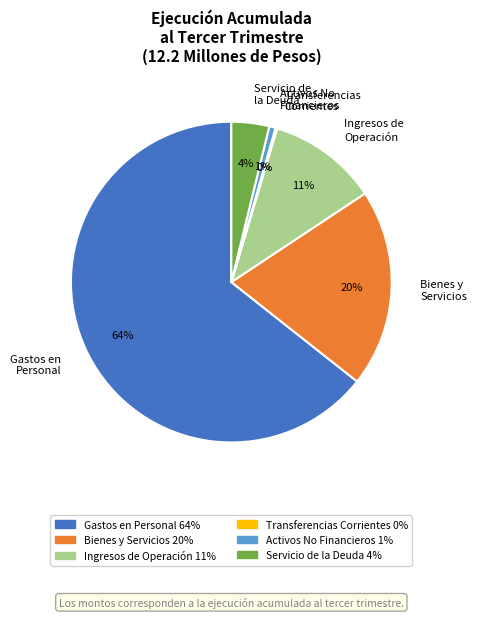

Which category has the biggest portion of the pie?

Gastos en Personal